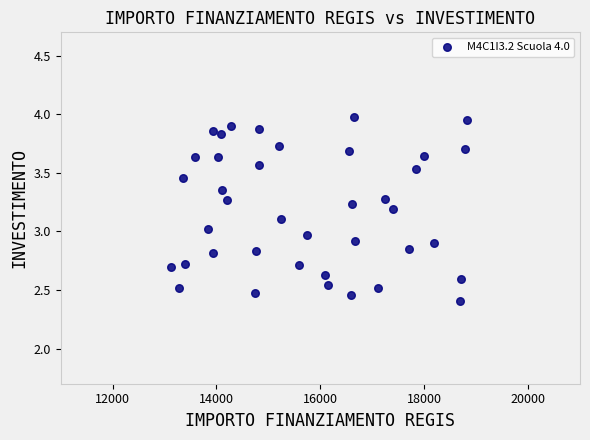

What is the range of X values (max minus min)?

5696.0